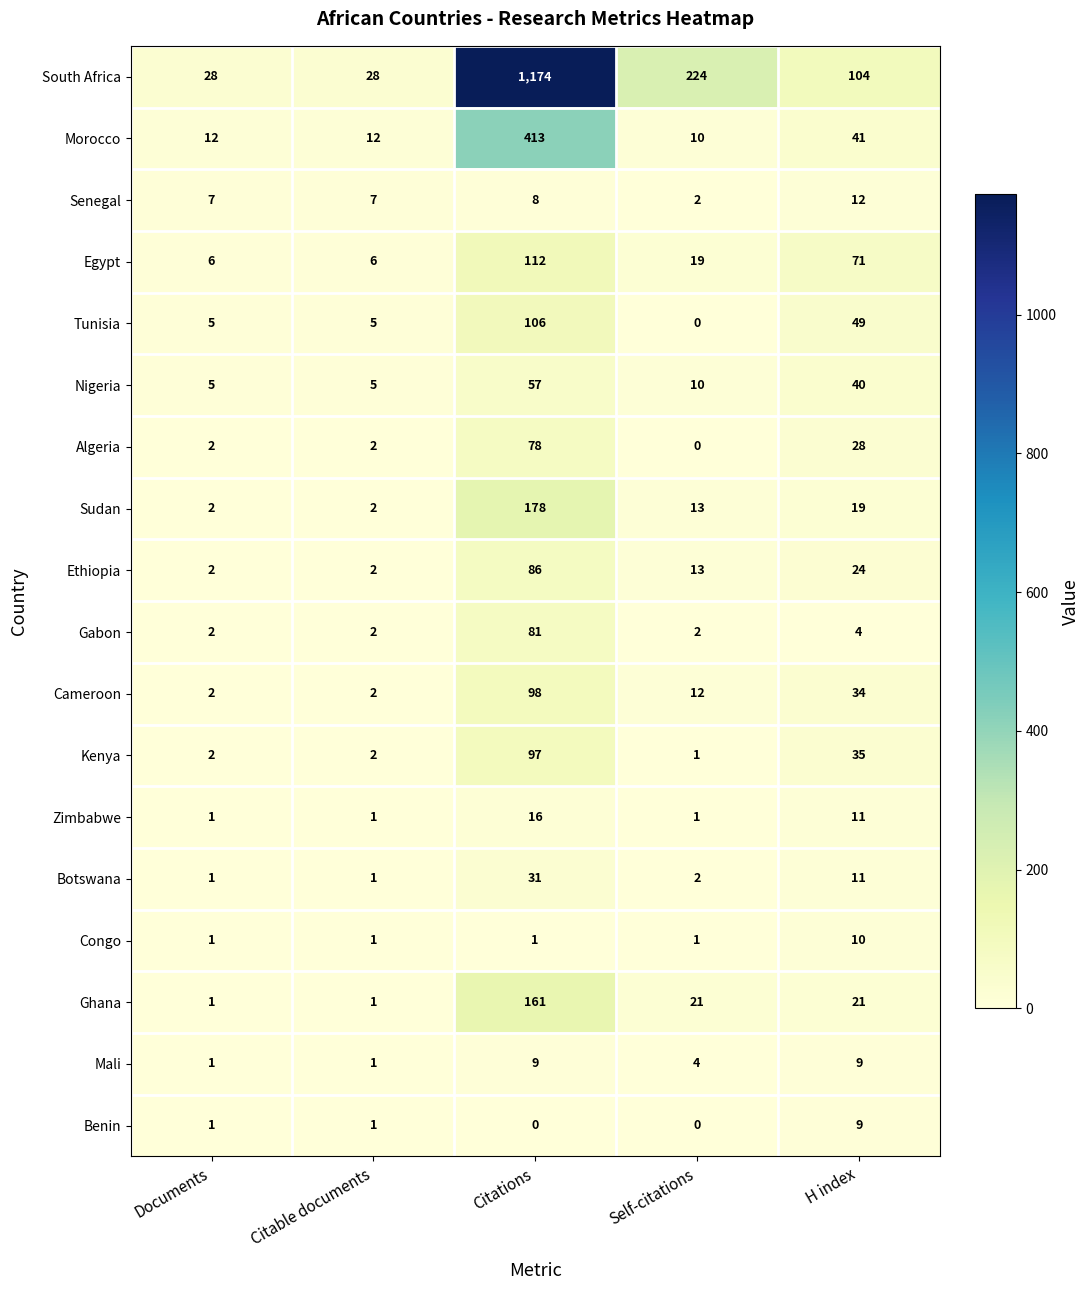

Count the number of data series in this chart.

18